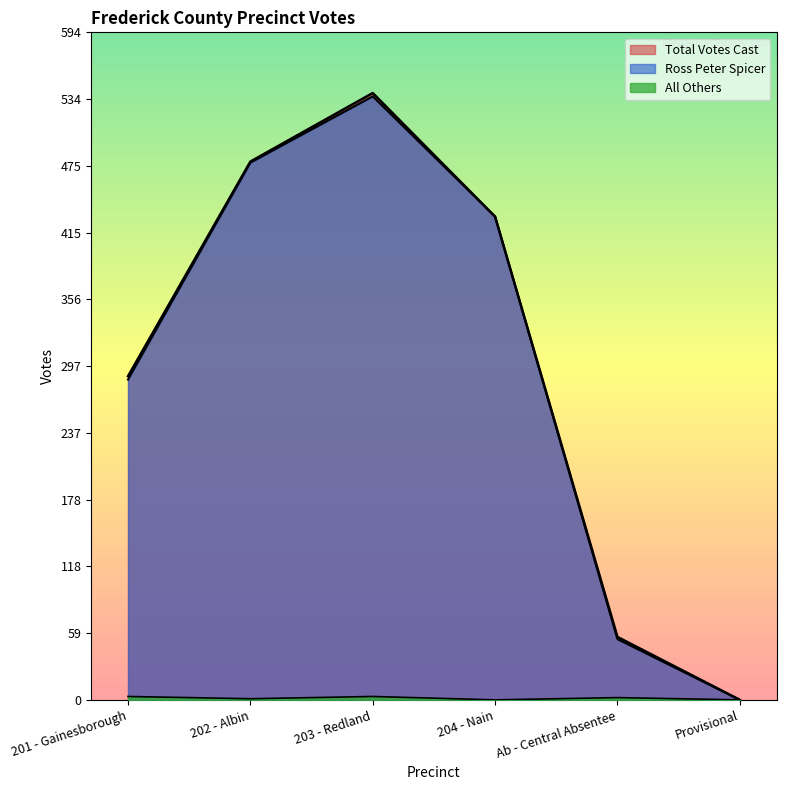

Which label corresponds to the smallest value in the chart?

Provisional